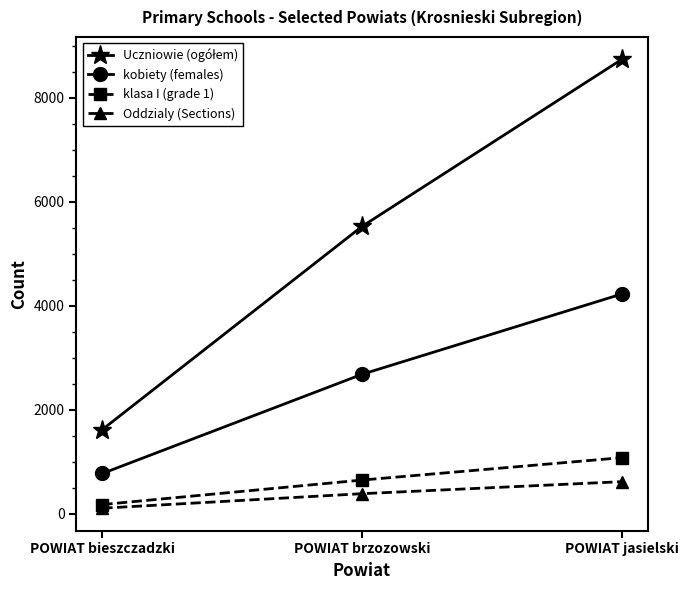

Is it true that kobiety (females) equals 1602 at POWIAT brzozowski?

False